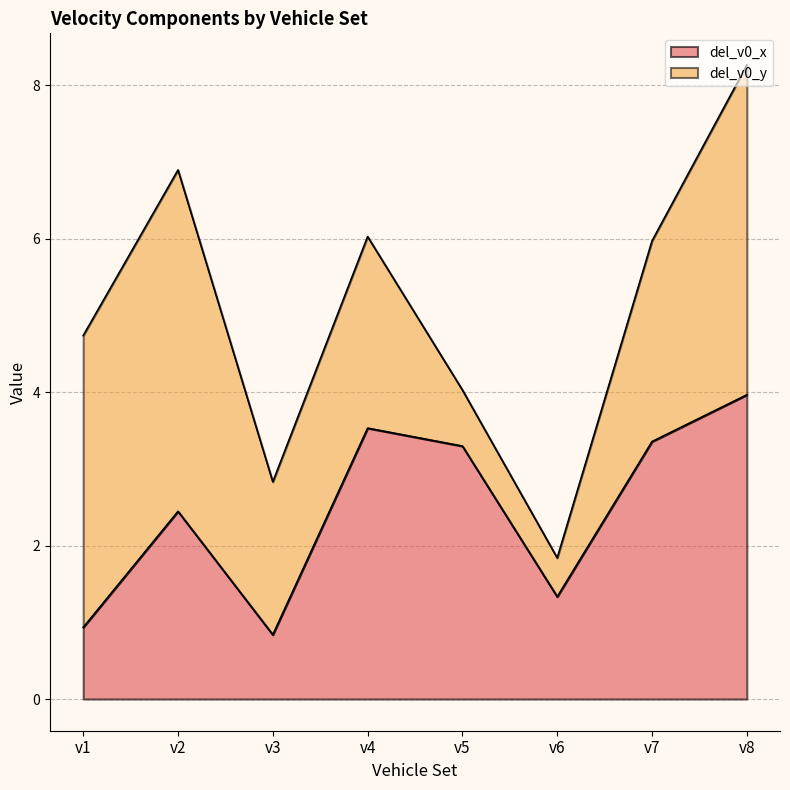

What is the smallest value displayed?

0.8